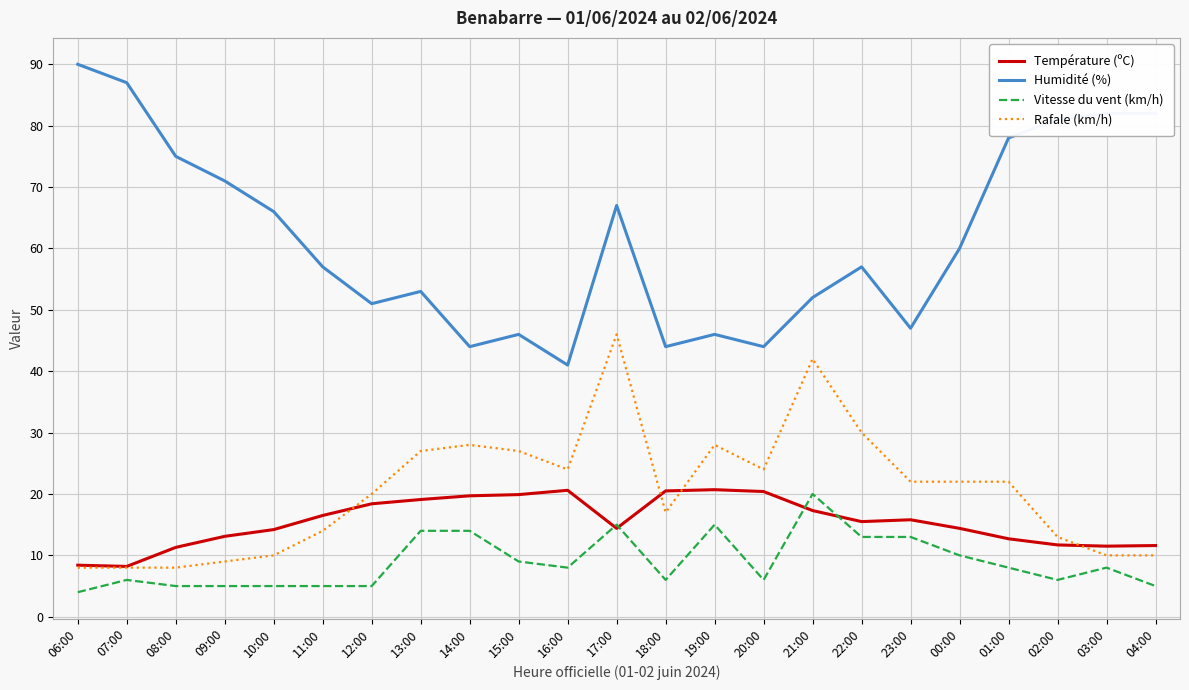

Which series has the largest total across all categories?

Humidité (%)